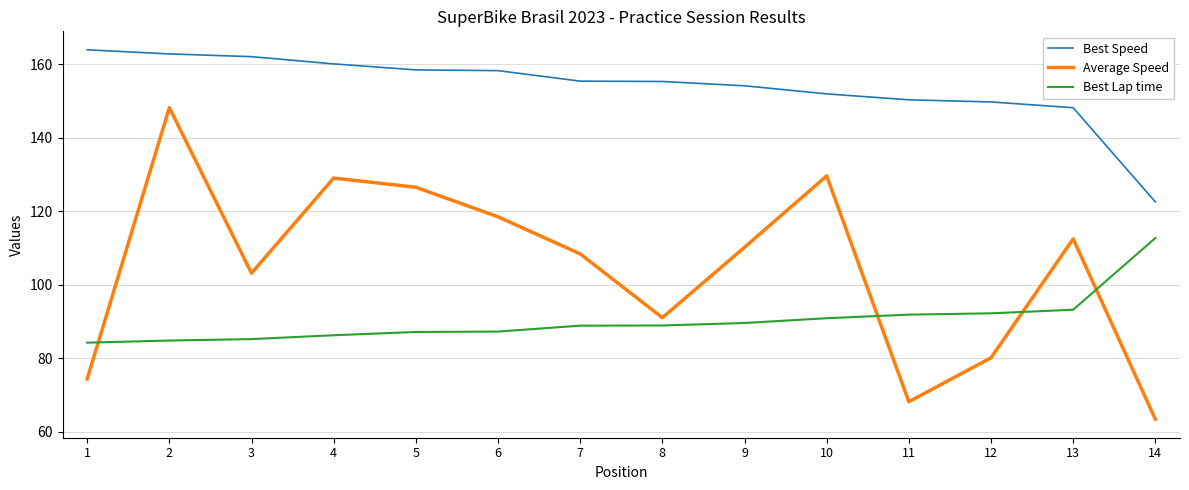

How many distinct data groups are displayed?

3